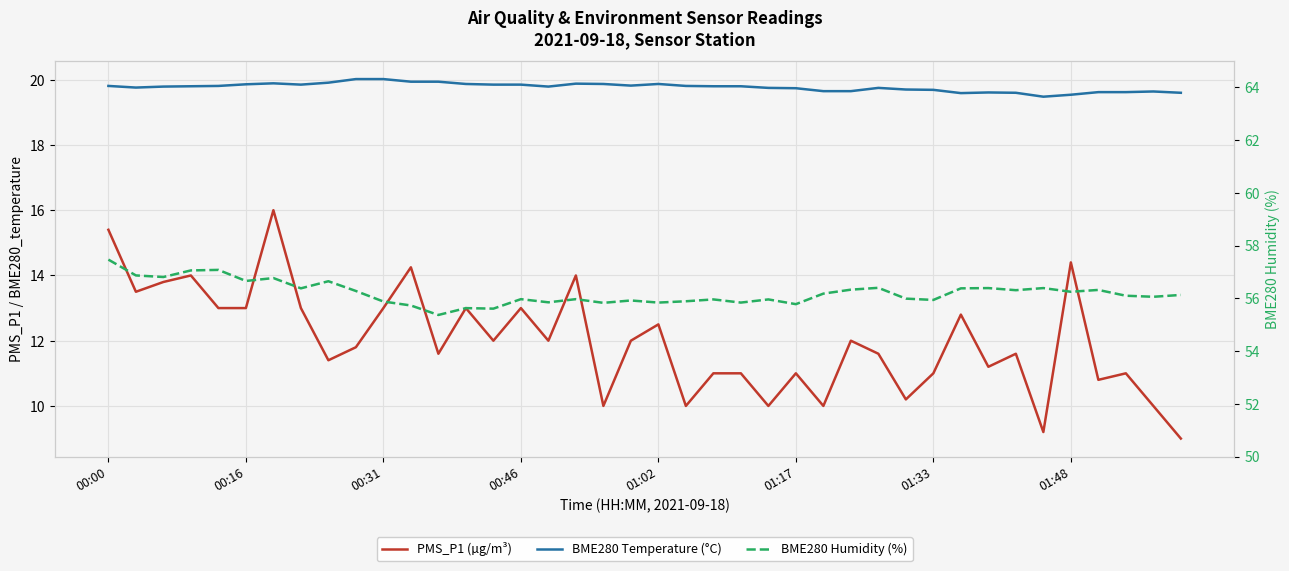

Is the value of BME280 Temperature (°C) at 01:33 greater than the value of BME280 Humidity (%) at 00:46?

No